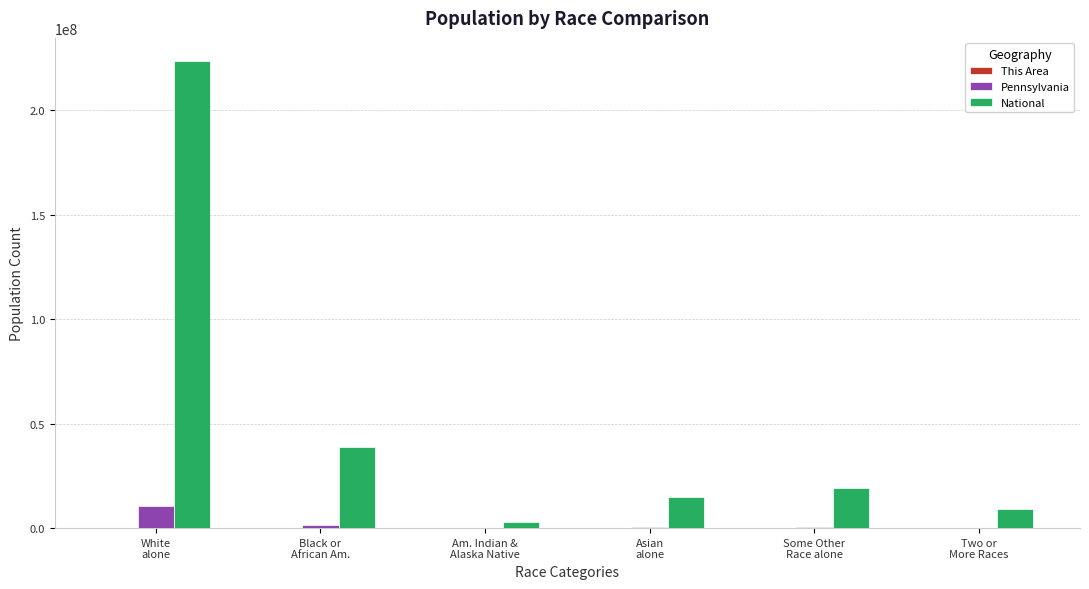

Which series has the largest total across all categories?

National